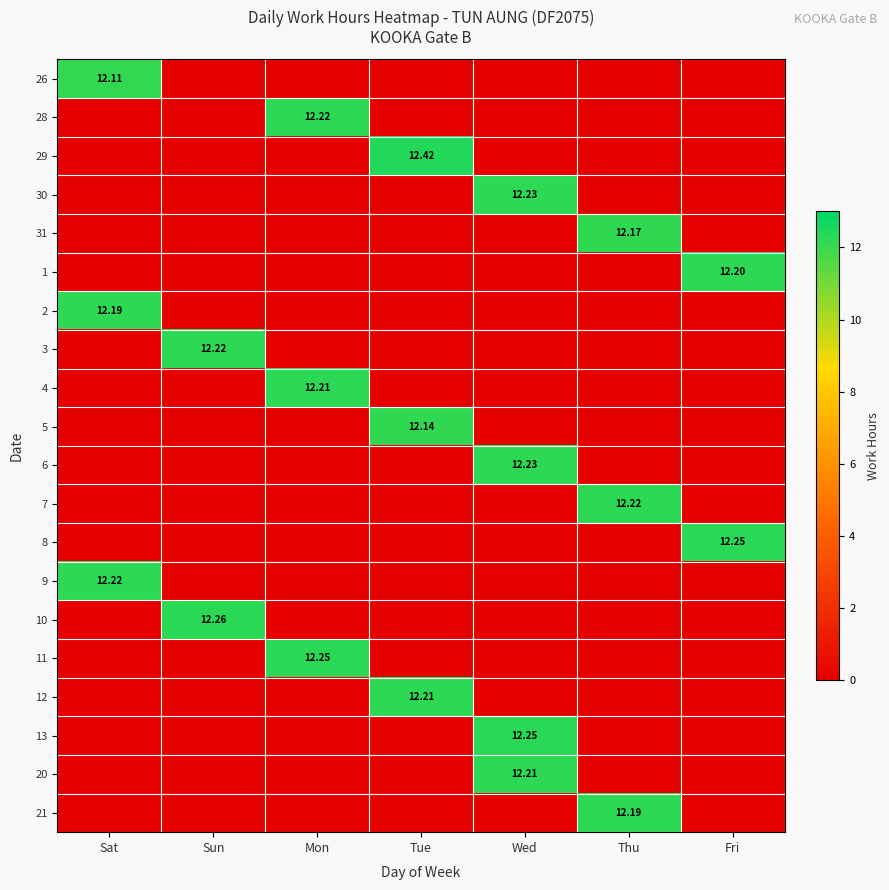

The value of 28 at Thu is 0.0. True or false?

True